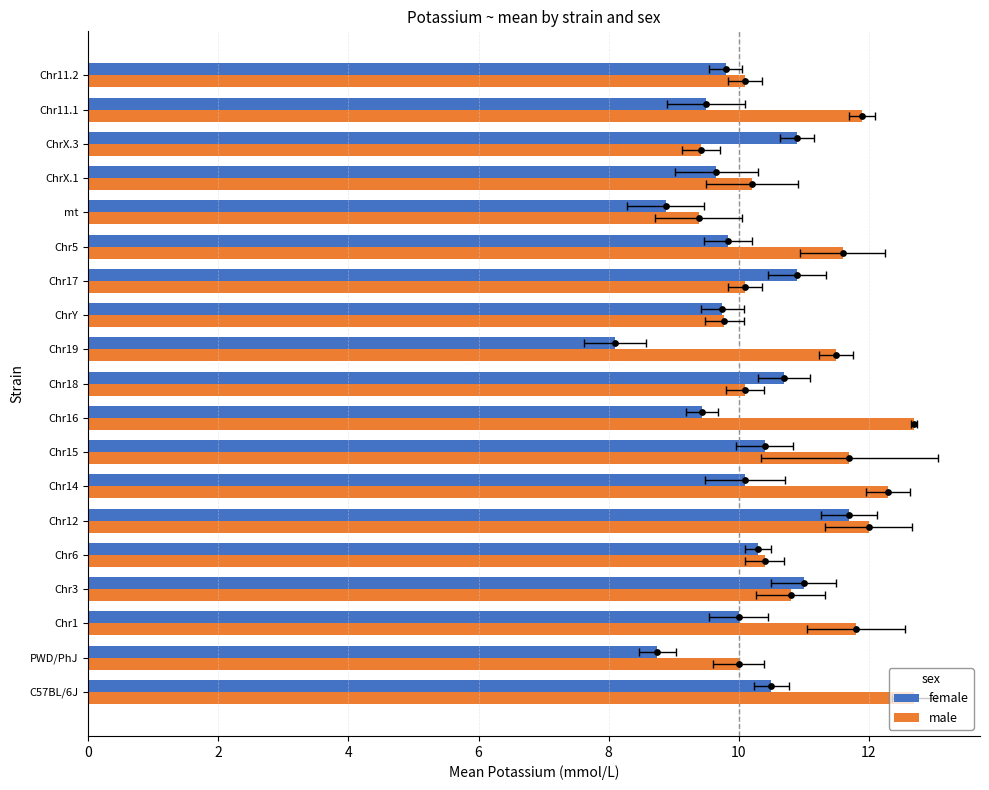

Which series has the largest Y range (max minus min)?

female